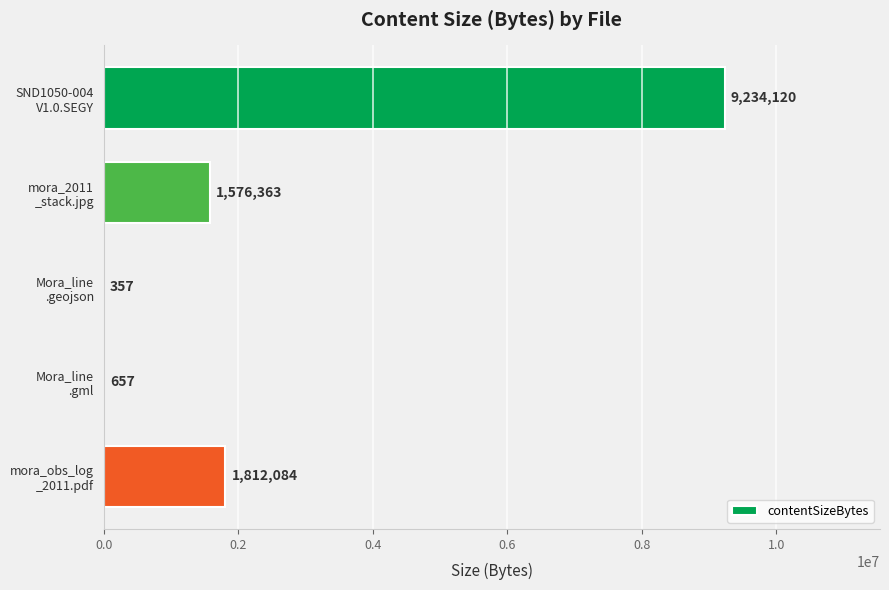

What is the sum of all values?

12623581